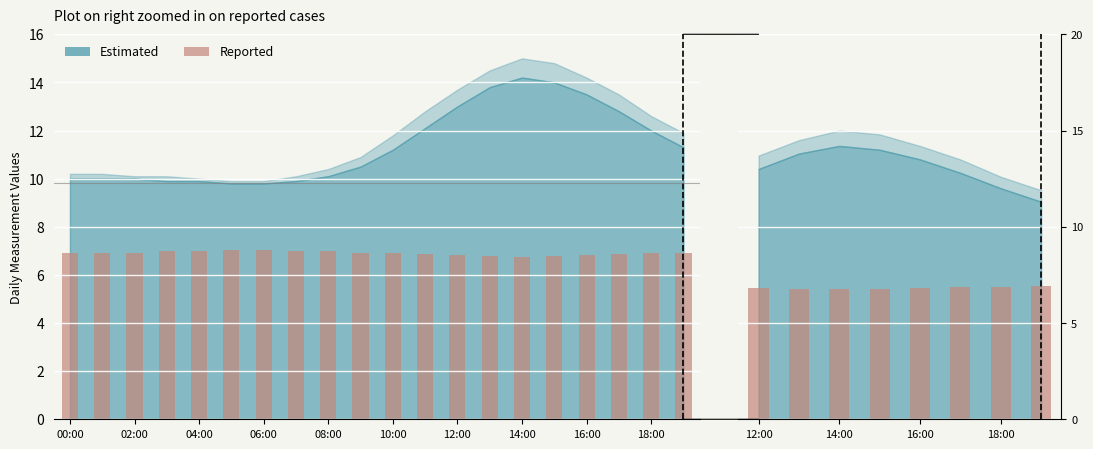

What is the average value?

6.8